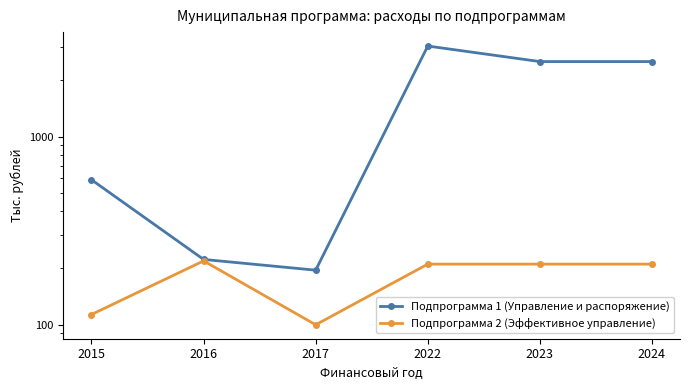

Rank the series at 2017 from highest to lowest value.

Подпрограмма 1 (Управление и распоряжение), Подпрограмма 2 (Эффективное управление)